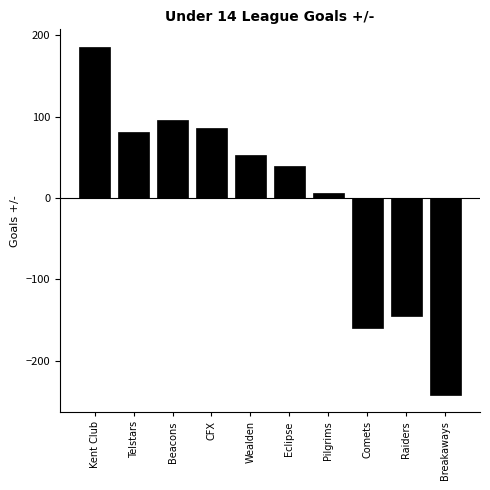

Reading left to right, transcribe all the data shown in this chart.

186	81	96	86	53	39	6	-160	-145	-242